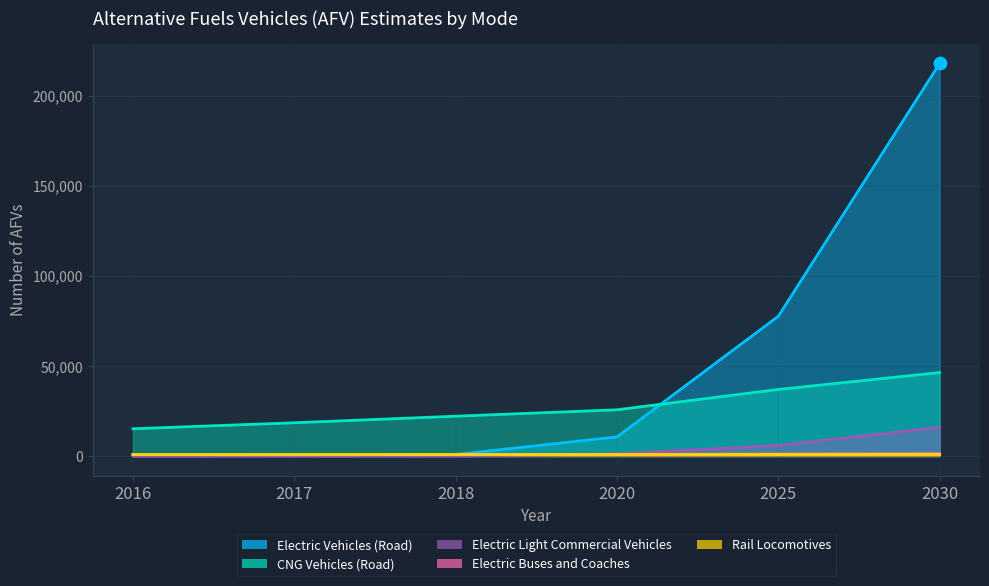

At which category is the sum across all series the highest?

2030